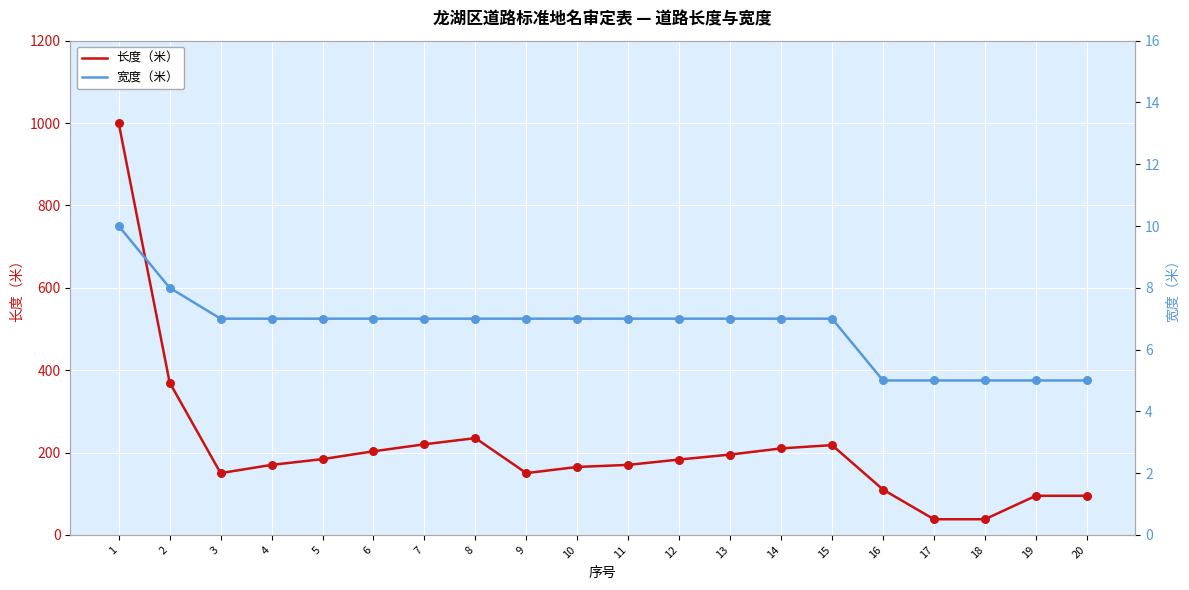

What are all the series names shown in the legend?

长度（米）, 宽度（米）